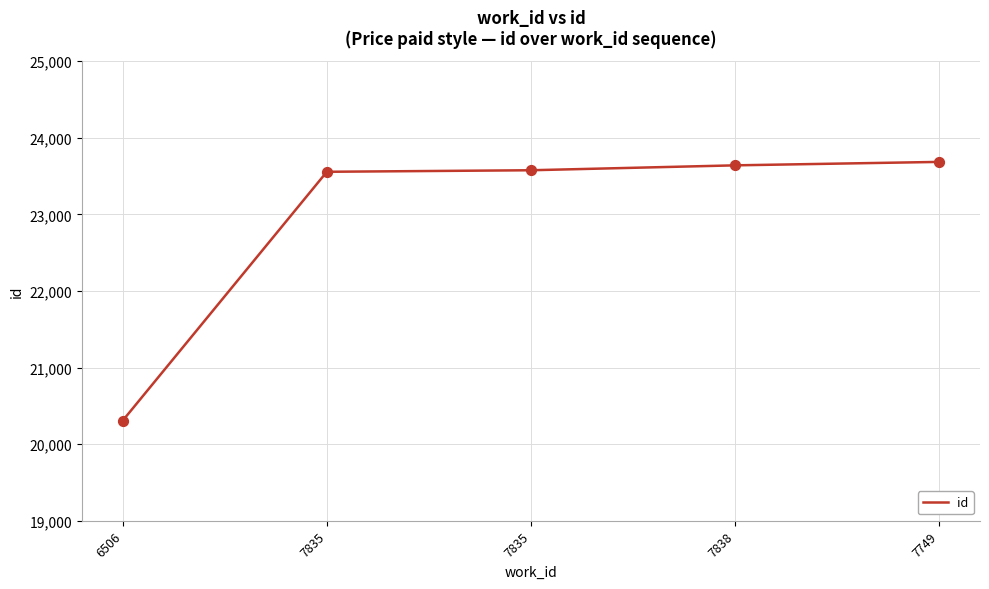

What is the ratio of the value at 7749 to the value at 6506?

1.2